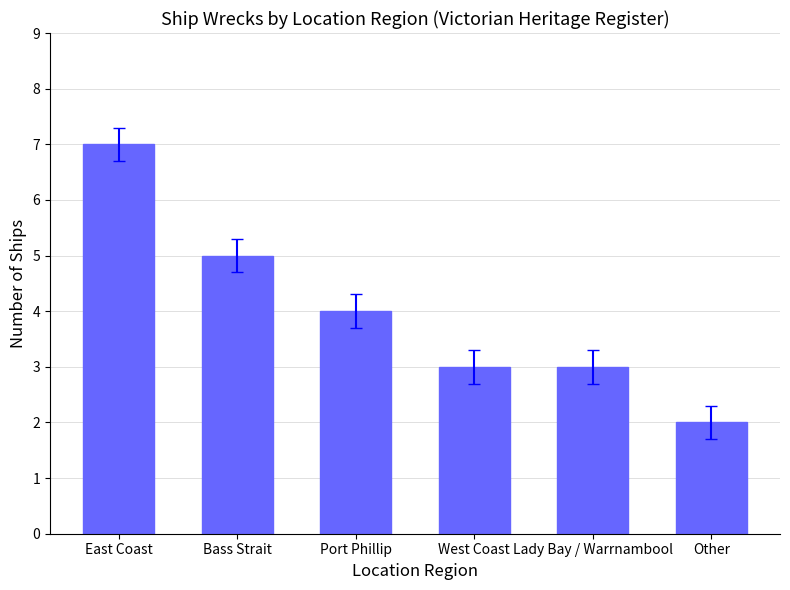

Reading right to left, list all the values displayed in this chart.

2	3	3	4	5	7